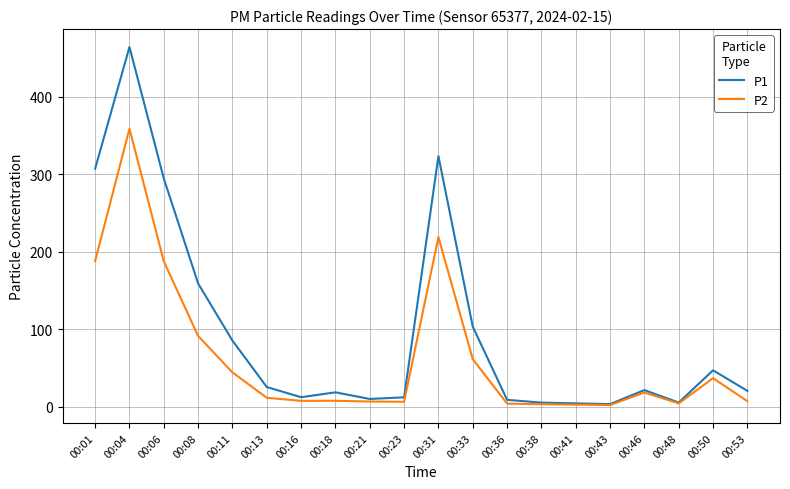

Rank the series by their maximum value, from highest to lowest.

P1, P2